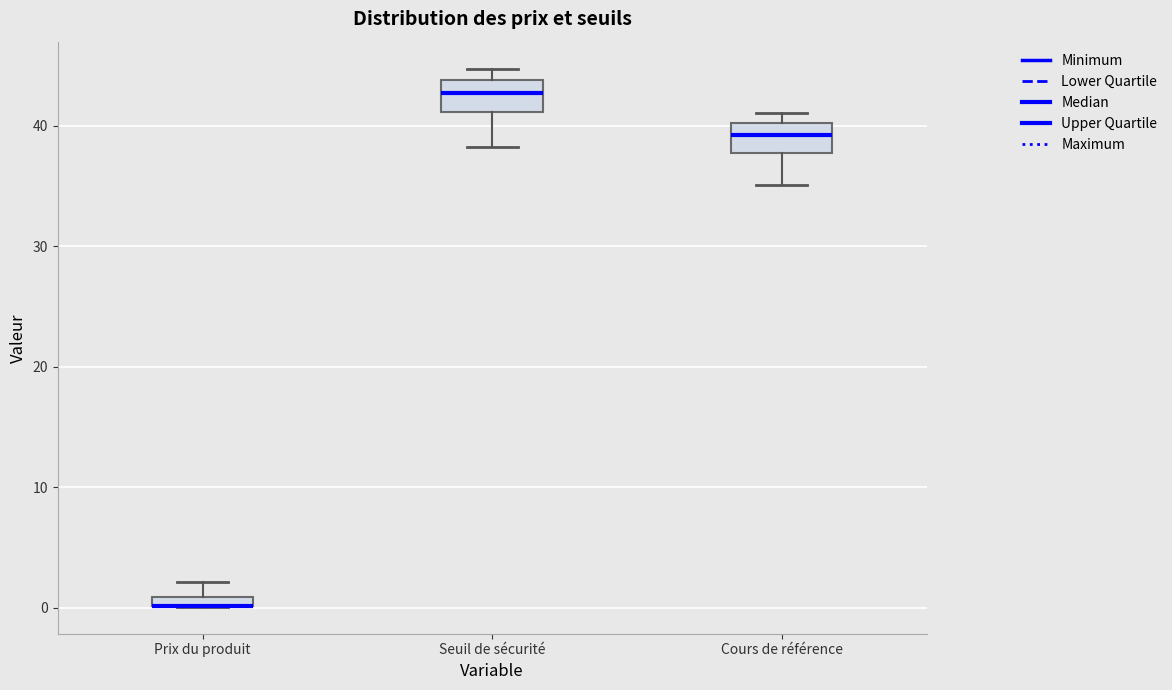

Where is the upper edge of the box for Prix du produit on the y-axis? The values are not printed on the chart, so give them approximately, as read against the axis.

1